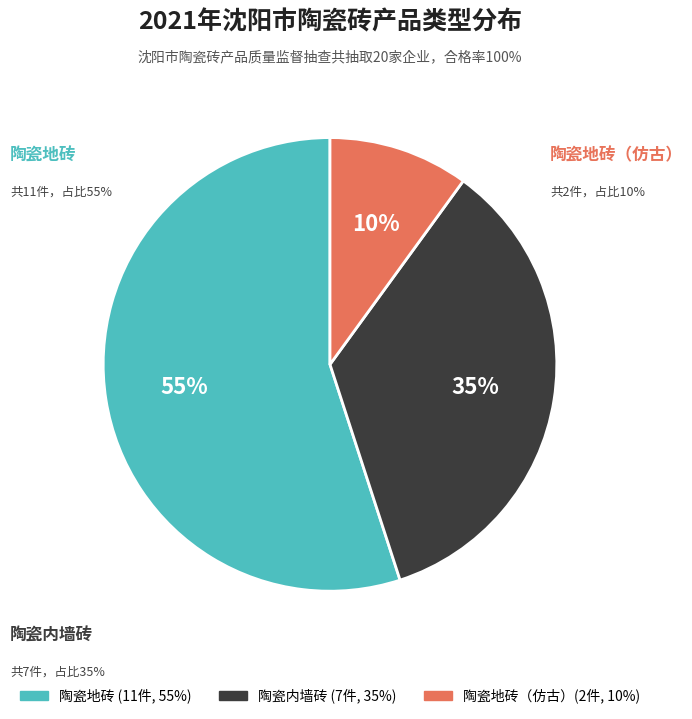

To the nearest percent, what is the difference between the largest and smallest slice percentages?

45%